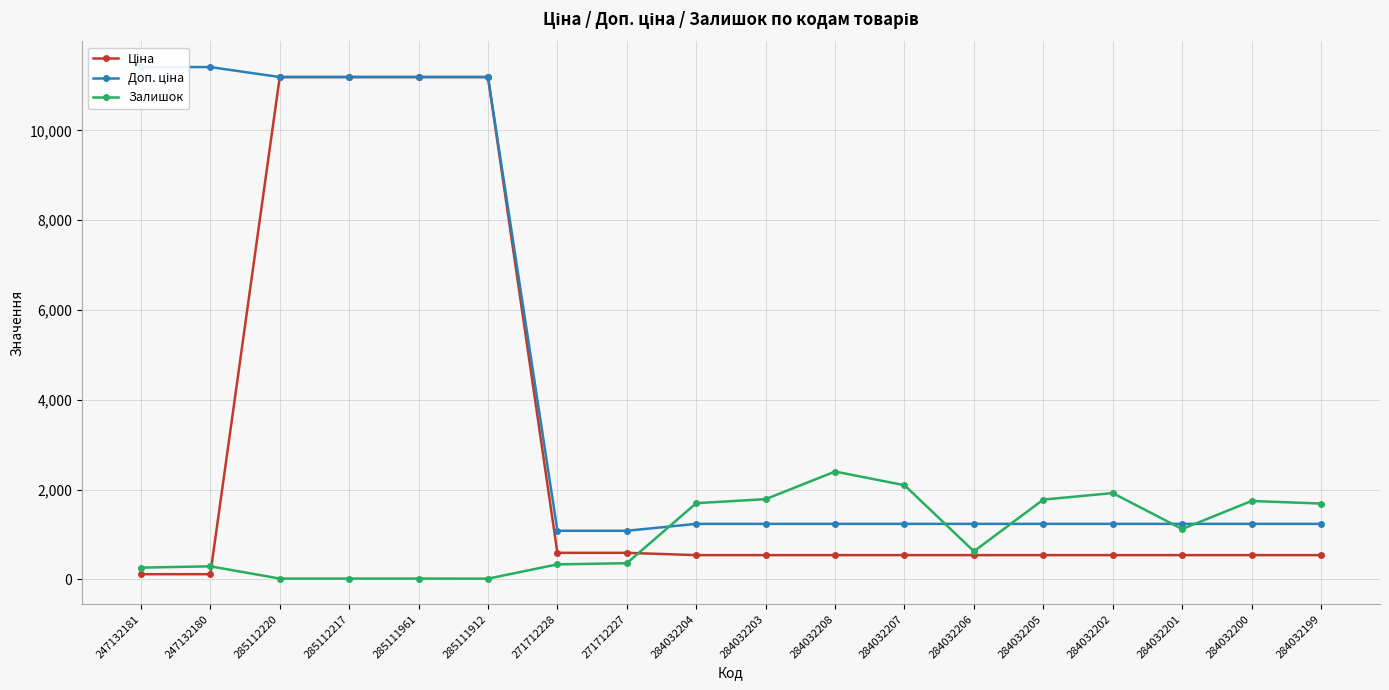

List the labels in order of Залишок value, smallest first.

285111912, 285112220, 285112217, 285111961, 247132181, 247132180, 271712228, 271712227, 284032206, 284032201, 284032199, 284032204, 284032200, 284032205, 284032203, 284032202, 284032207, 284032208